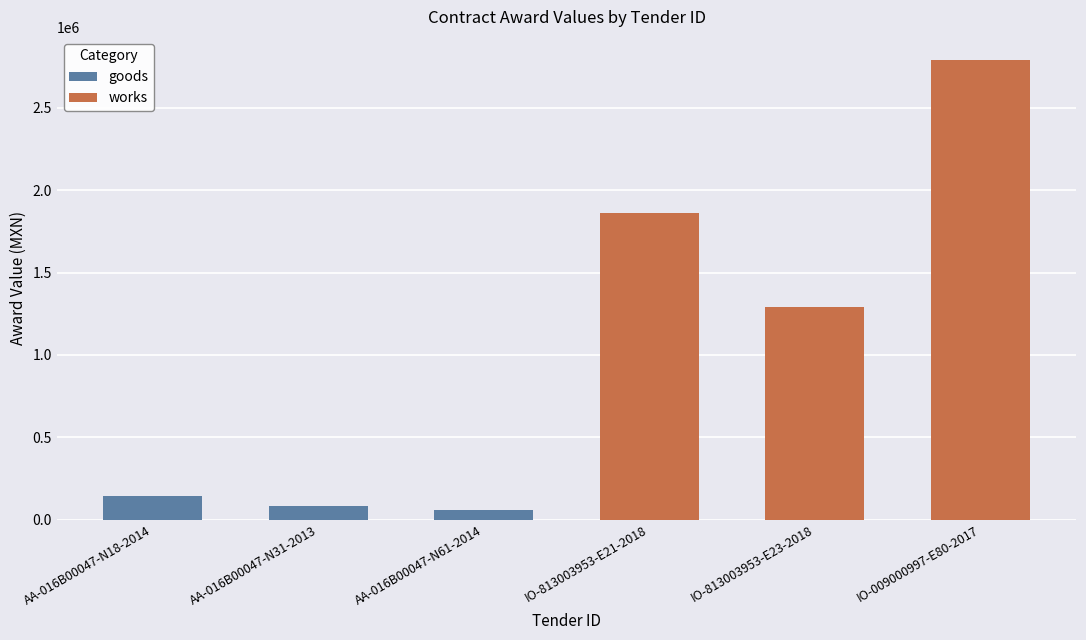

At which category does the chart reach its peak across all series?

IO-009000997-E80-2017